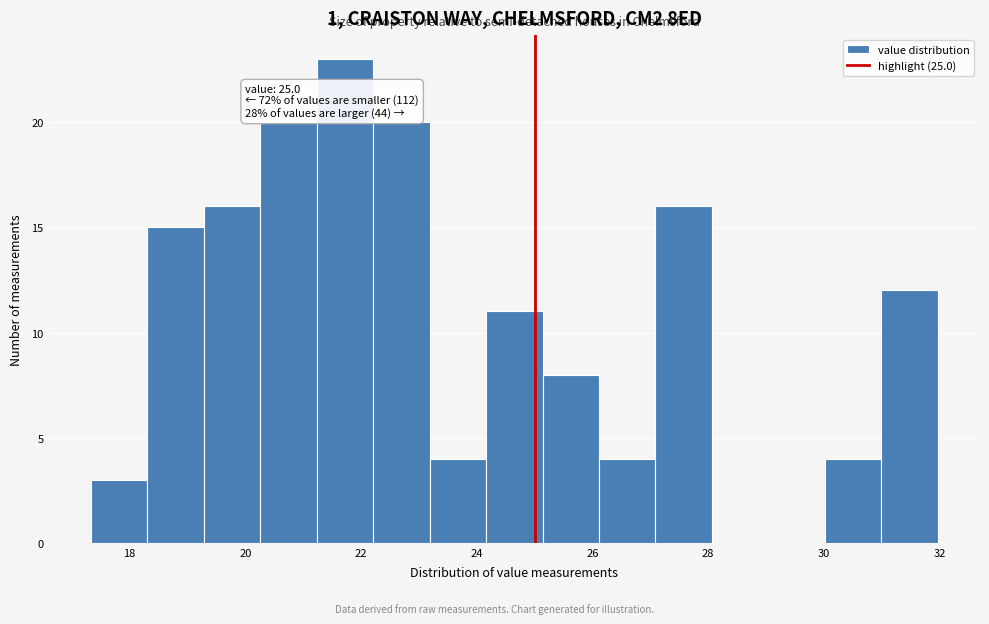

Which range on the x-axis has the tallest bar?

21.2 to 22.2